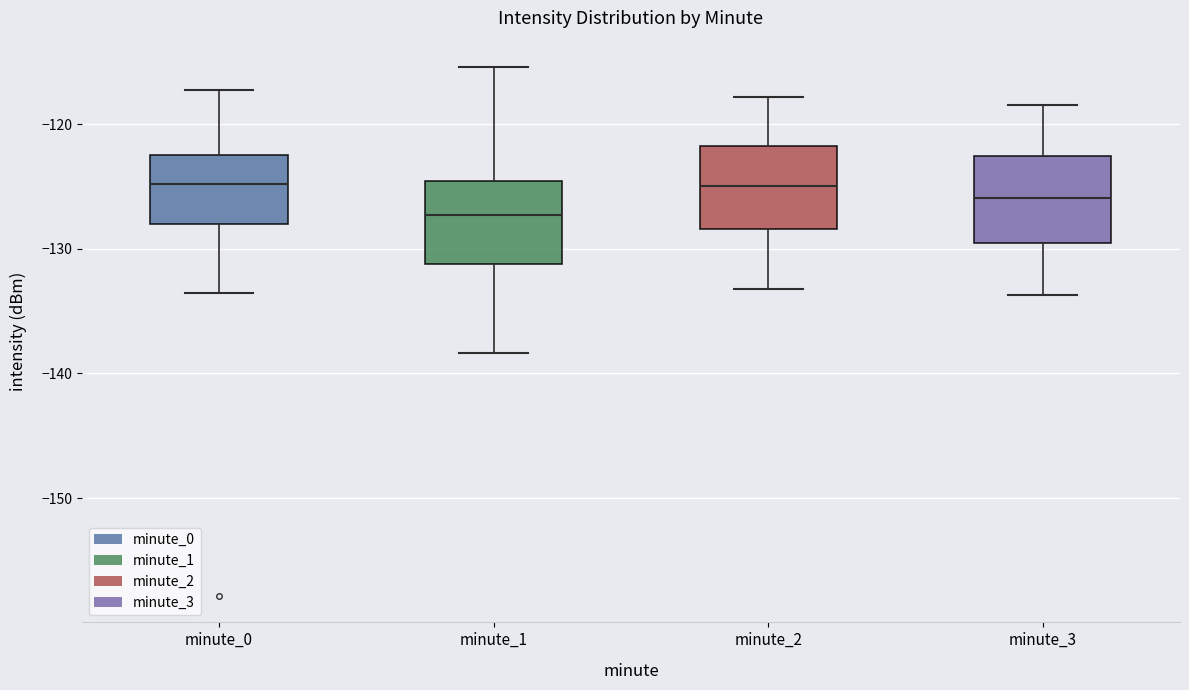

Reading left to right, transcribe this box plot: for each box, give where its median line is, the range the box spans, and where its two whiskers end, as read against the y-axis. The values are not printed on the chart, so give them approximately, as read against the axis.

minute_0: median -125, box -128 to -122, whiskers -134 to -117
minute_1: median -127, box -131 to -125, whiskers -138 to -115
minute_2: median -125, box -128 to -122, whiskers -133 to -118
minute_3: median -126, box -130 to -123, whiskers -134 to -118